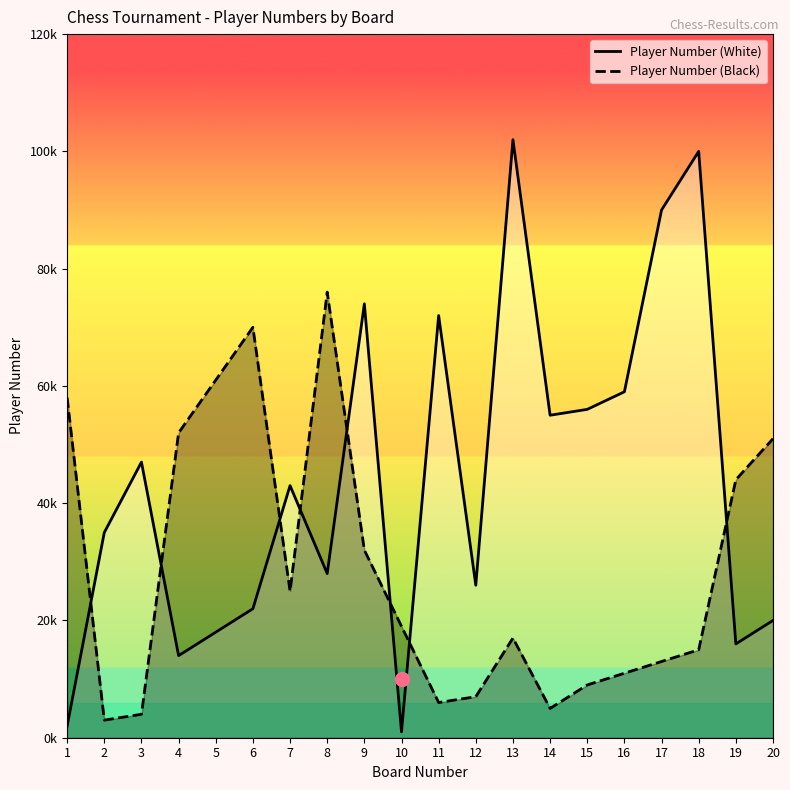

Rank the series by their maximum value, from lowest to highest.

Player Number (Black), Player Number (White)